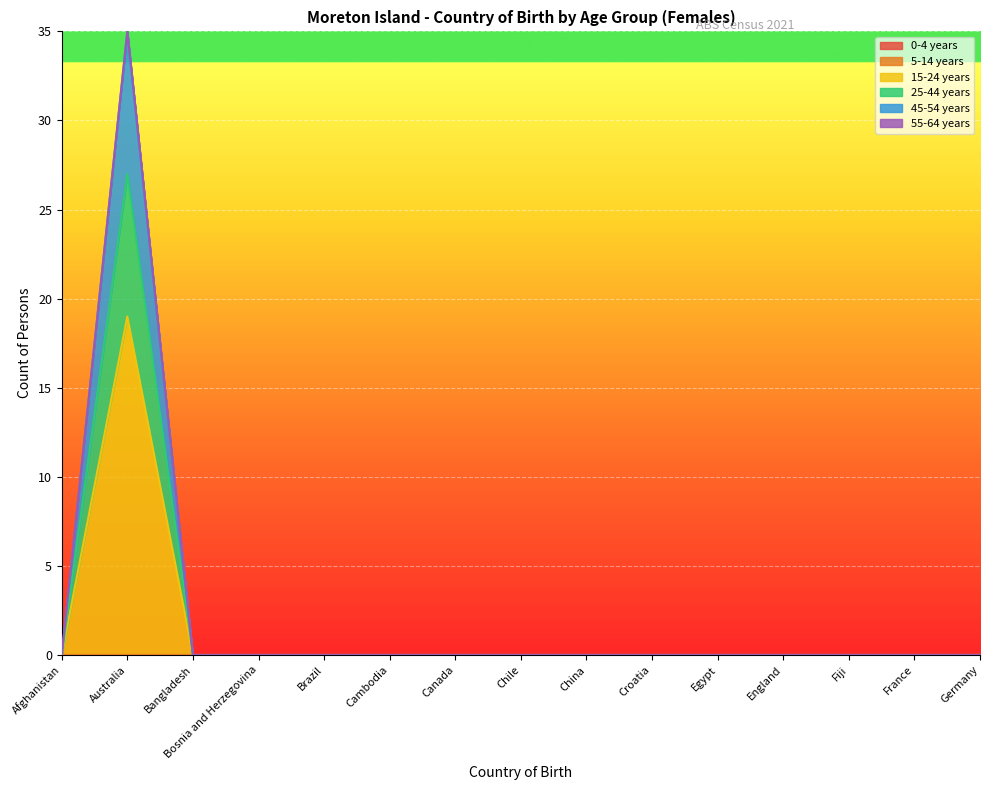

Does the chart display data point markers on the line(s)?

No